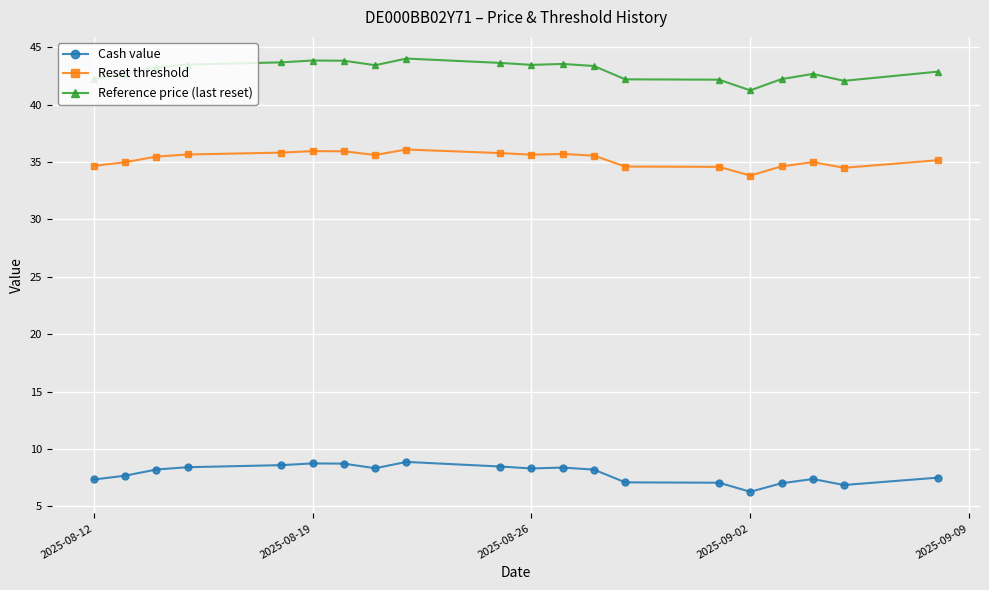

Which series has the largest total across all categories?

Reference price (last reset)